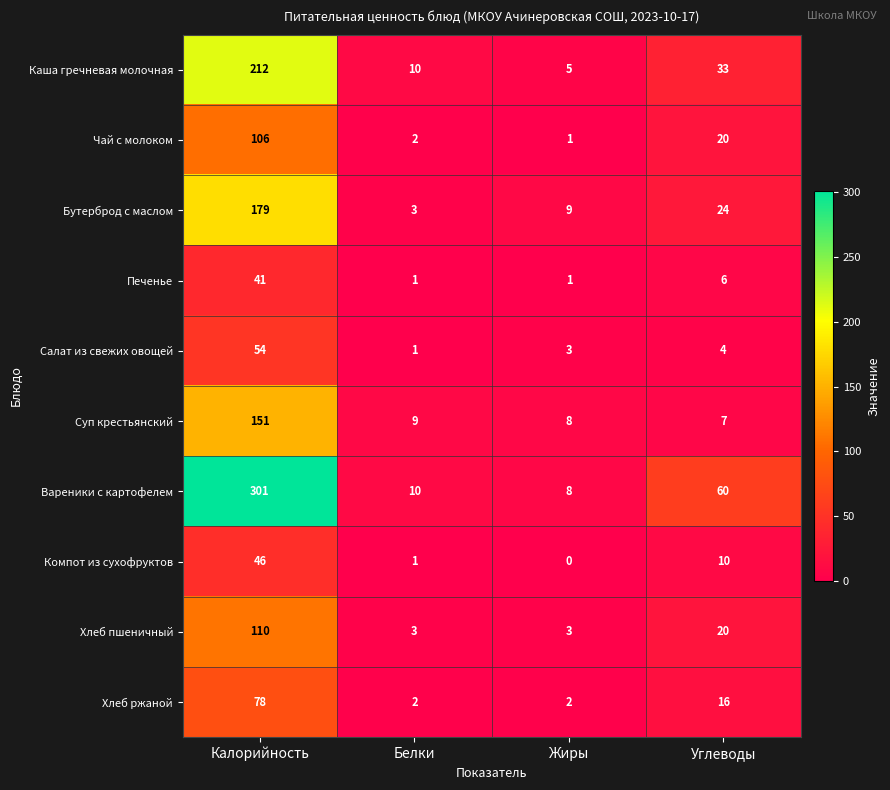

List the series in order of their peak value, highest first.

Вареники с картофелем, Каша гречневая молочная, Бутерброд с маслом, Суп крестьянский, Хлеб пшеничный, Чай с молоком, Хлеб ржаной, Салат из свежих овощей, Компот из сухофруктов, Печенье